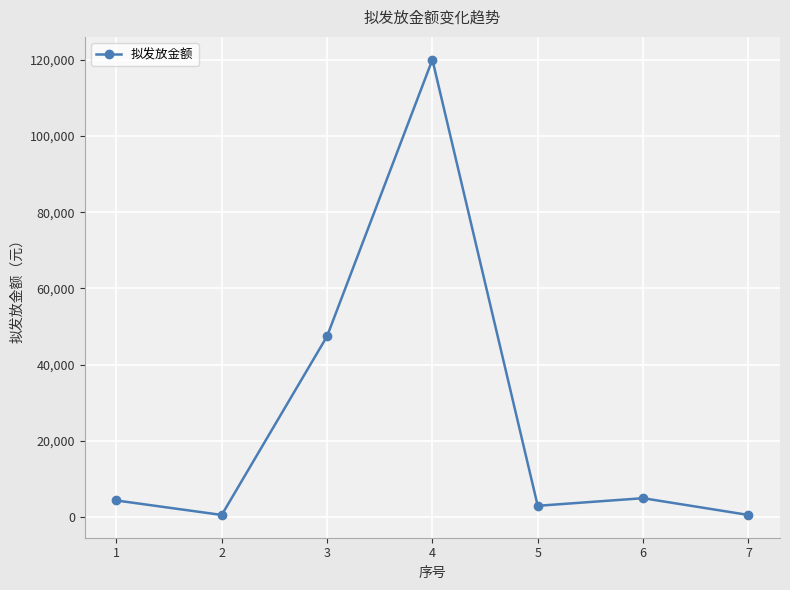

How many points are higher than both their immediate neighbors (excluding endpoints)?

2